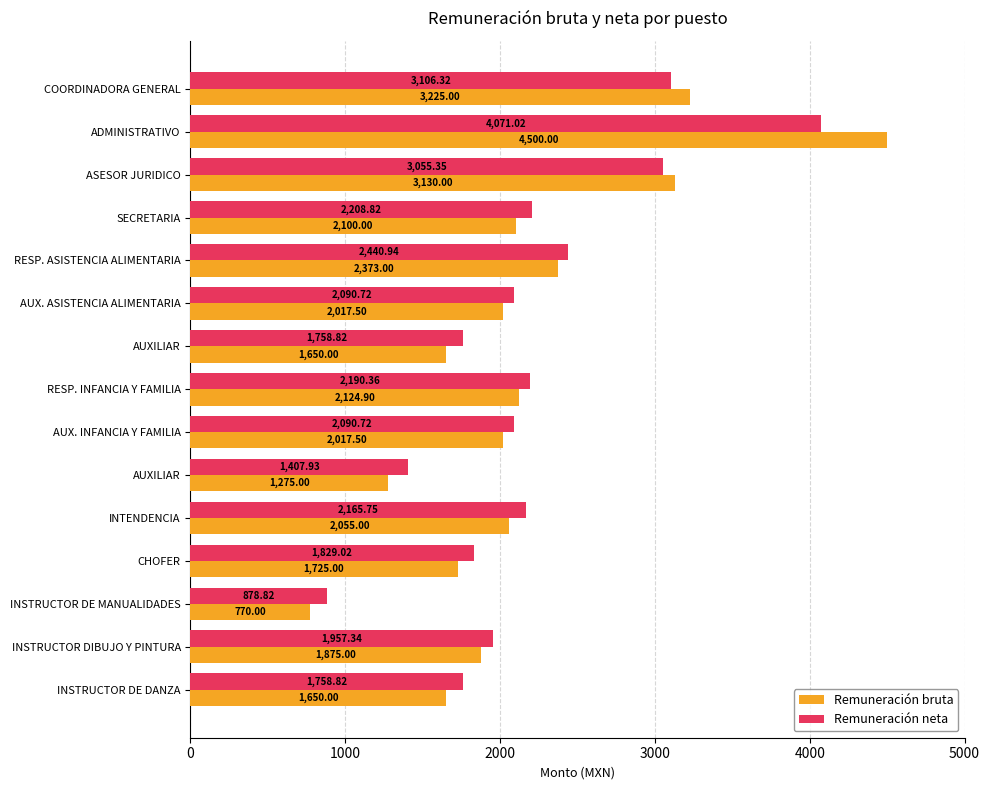

Reading right to left, transcribe all the data shown in this chart.

Remuneración bruta: 1650.0	1875.0	770.0	1725.0	2055.0	1275.0	2017.5	2124.9	1650.0	2017.5	2373.0	2100.0	3130.0	4500.0	3225.0
Remuneración neta: 1758.8	1957.3	878.8	1829.0	2165.8	1407.9	2090.7	2190.4	1758.8	2090.7	2440.9	2208.8	3055.3	4071.0	3106.3